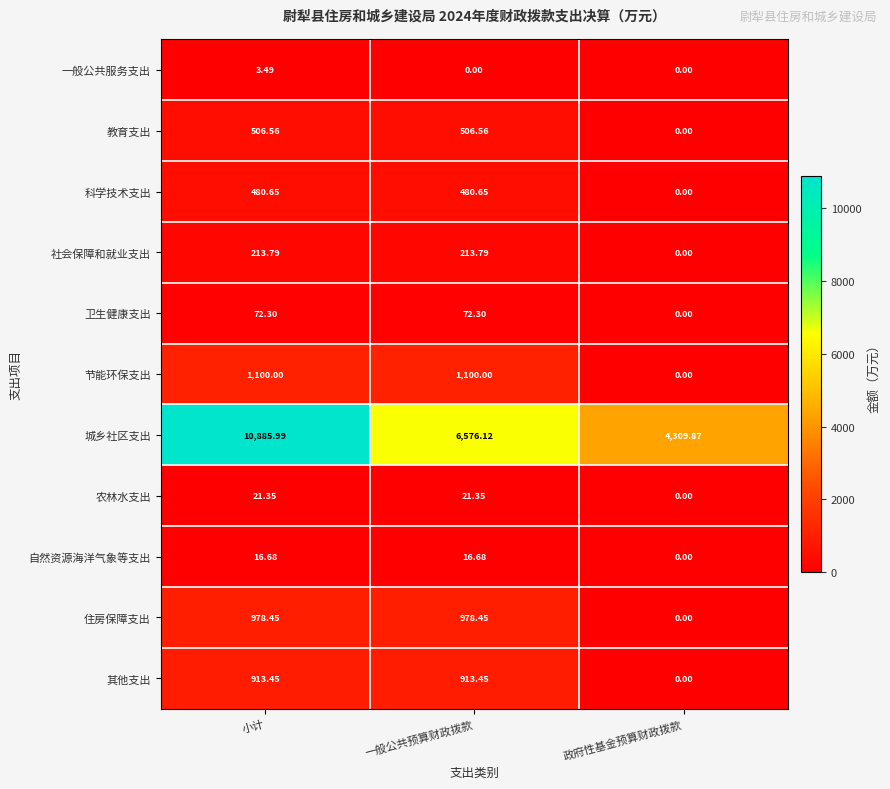

Where is 社会保障和就业支出 nearest to the value 106?

政府性基金预算财政拨款